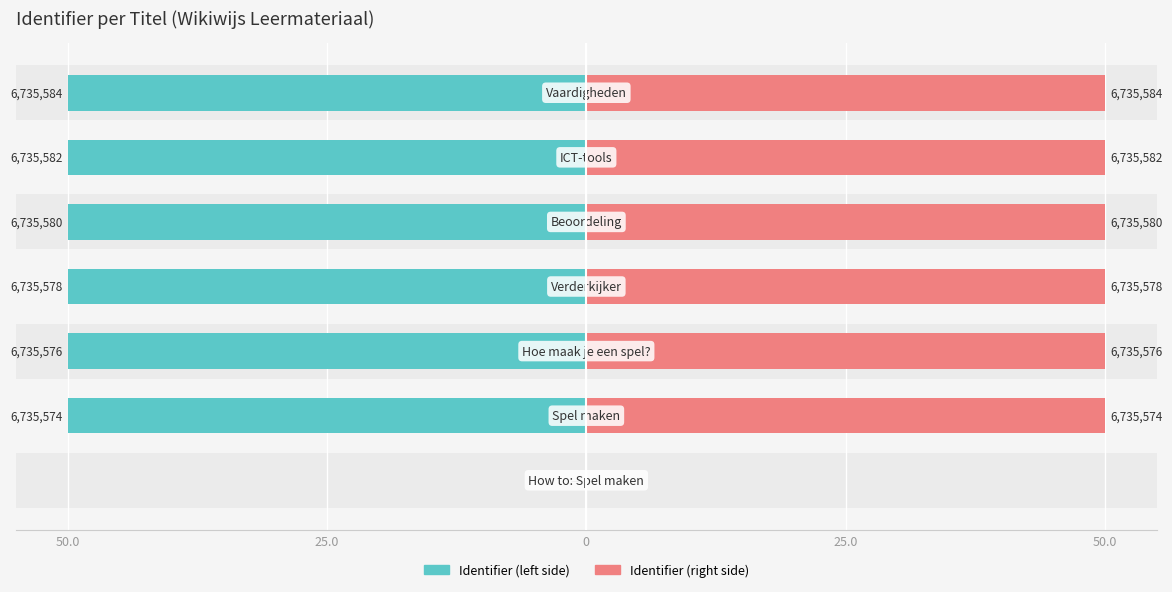

Reading left to right, extract all data points from this chart.

Identifier (left): 0.0	50.0	50.0	50.0	50.0	50.0	50.0
Identifier (right): 0.0	50.0	50.0	50.0	50.0	50.0	50.0